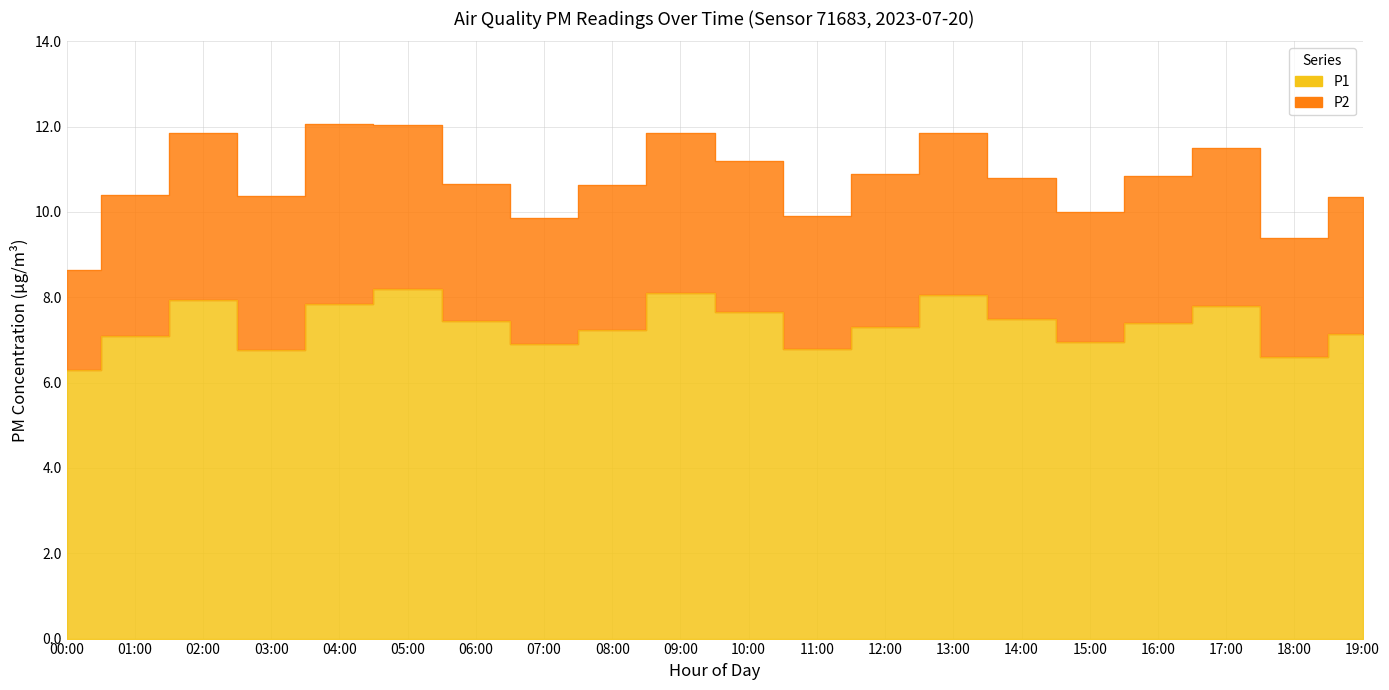

Reading left to right, list all the values displayed in this chart.

00:00=6.3	01:00=7.1	02:00=7.9	03:00=6.8	04:00=7.8	05:00=8.2	06:00=7.5	07:00=6.9	08:00=7.2	09:00=8.1	10:00=7.7	11:00=6.8	12:00=7.3	13:00=8.1	14:00=7.5	15:00=7.0	16:00=7.4	17:00=7.8	18:00=6.6	19:00=7.2